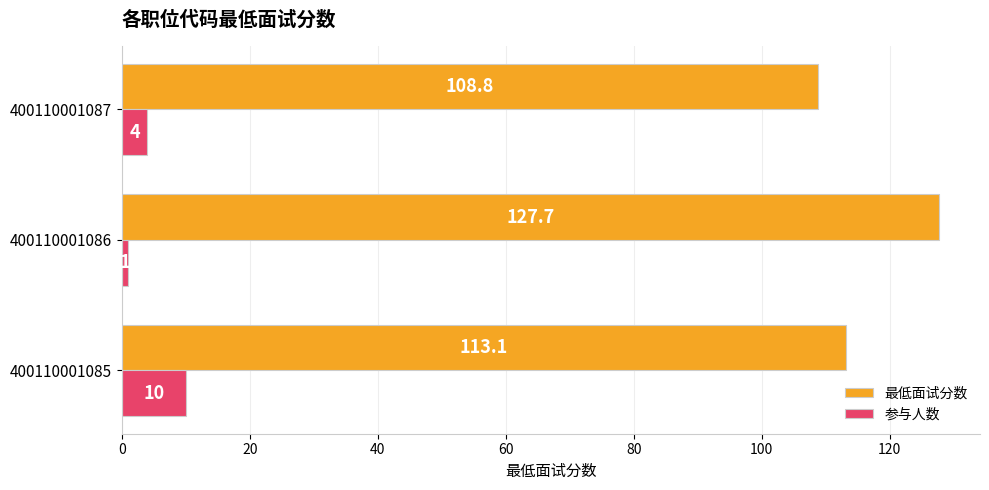

Rank the series by their maximum value, from highest to lowest.

最低面试分数, 参与人数